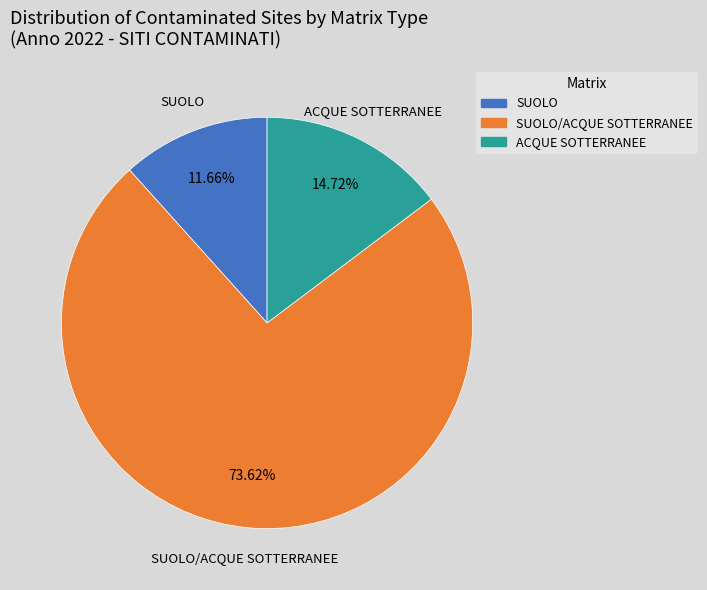

Which category accounts for the majority?

SUOLO/ACQUE SOTTERRANEE